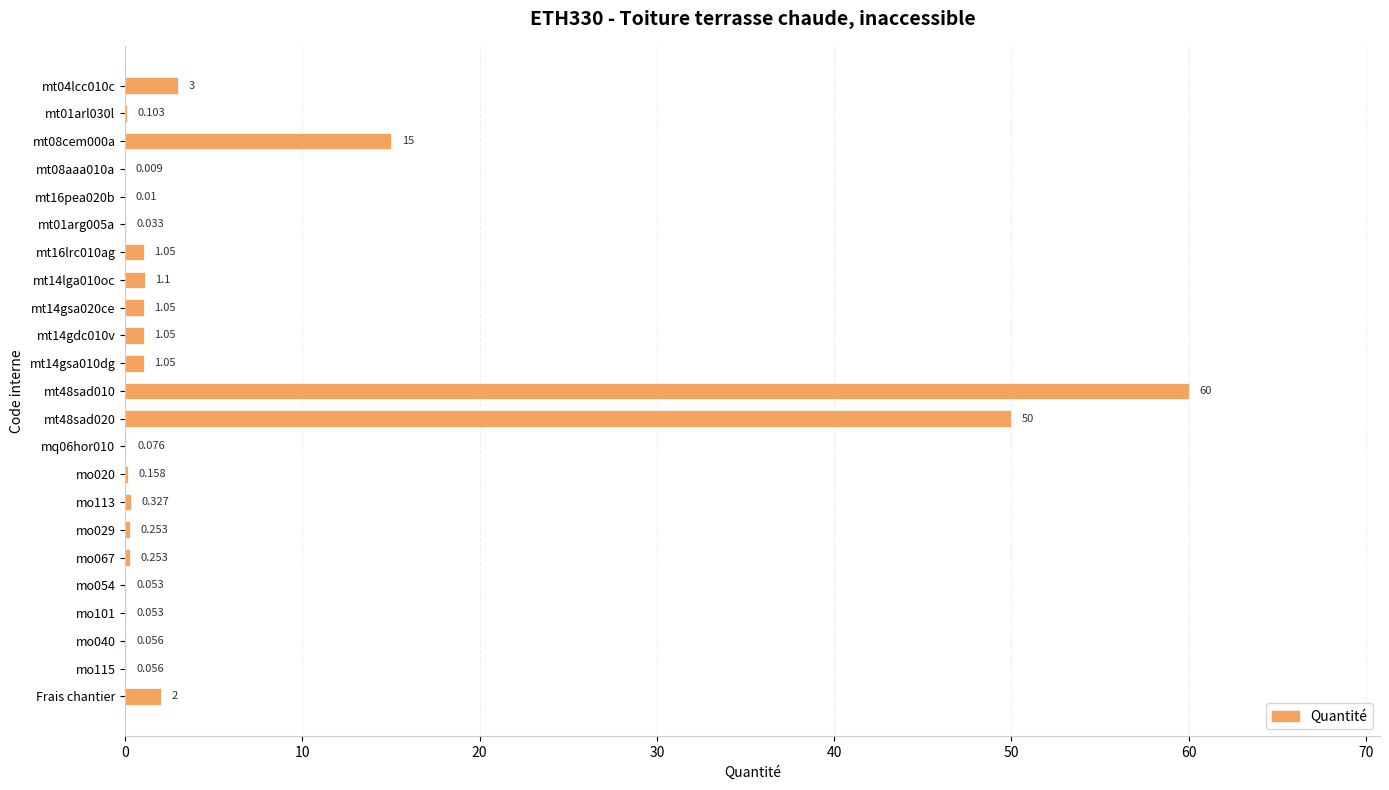

Are the bars horizontal?

Yes